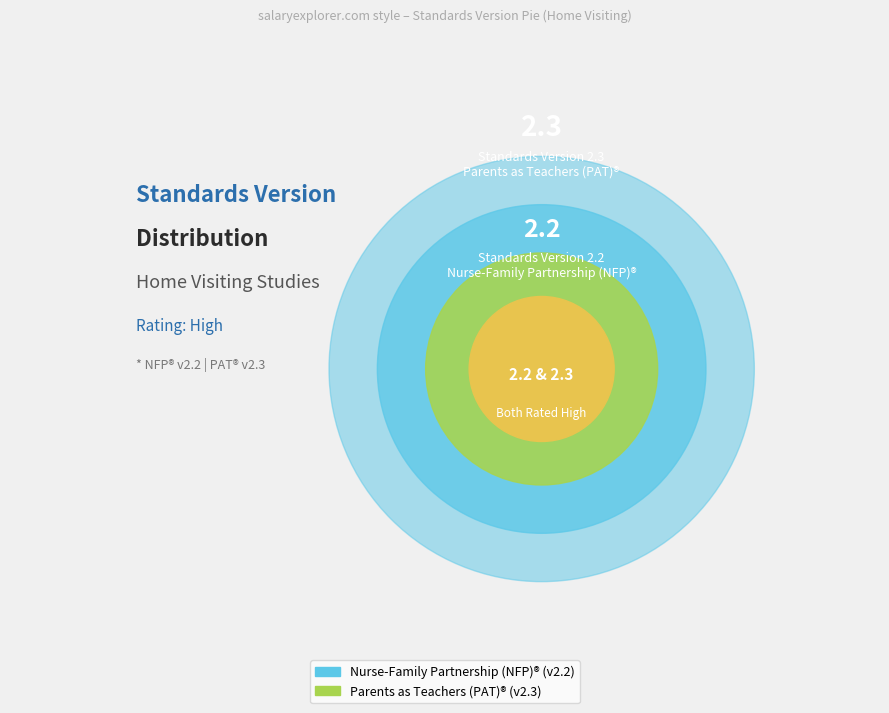

Approximately how many times larger is the value at Parents as Teachers (PAT)® compared to Nurse-Family Partnership (NFP)®?

1.0